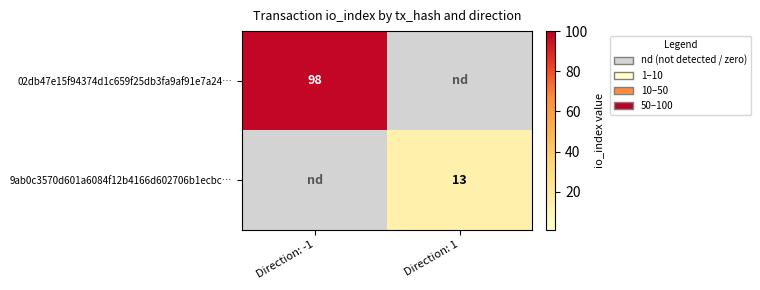

At which category does the chart reach its peak across all series?

Direction: -1